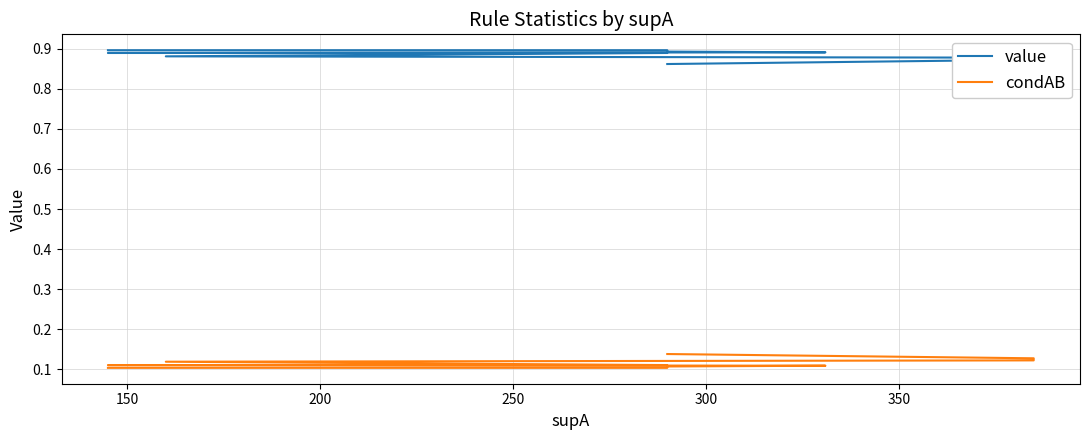

What is the sum of all value values?

35.5